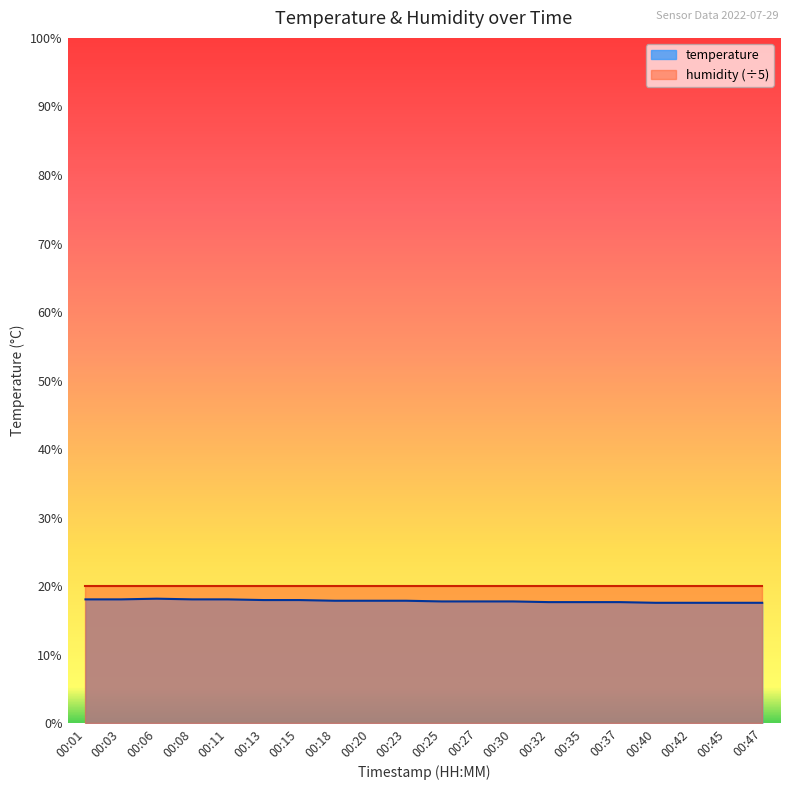

Rank the categories by value from lowest to highest.

00:40, 00:42, 00:45, 00:47, 00:32, 00:35, 00:37, 00:25, 00:27, 00:30, 00:18, 00:20, 00:23, 00:13, 00:15, 00:01, 00:03, 00:08, 00:11, 00:06